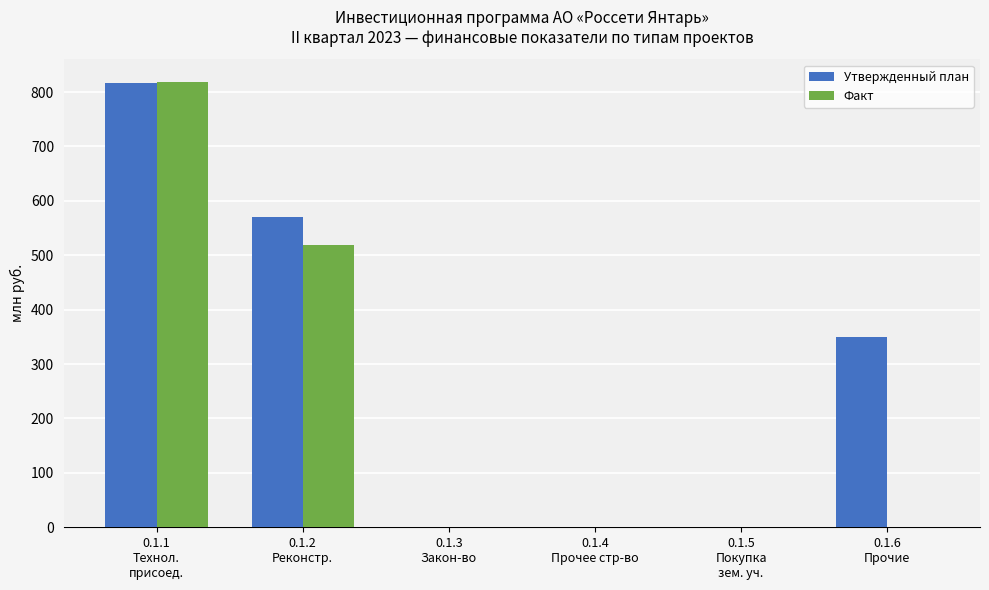

What is the spread (max minus min) of values at 0.1.6
Прочие?

350.0